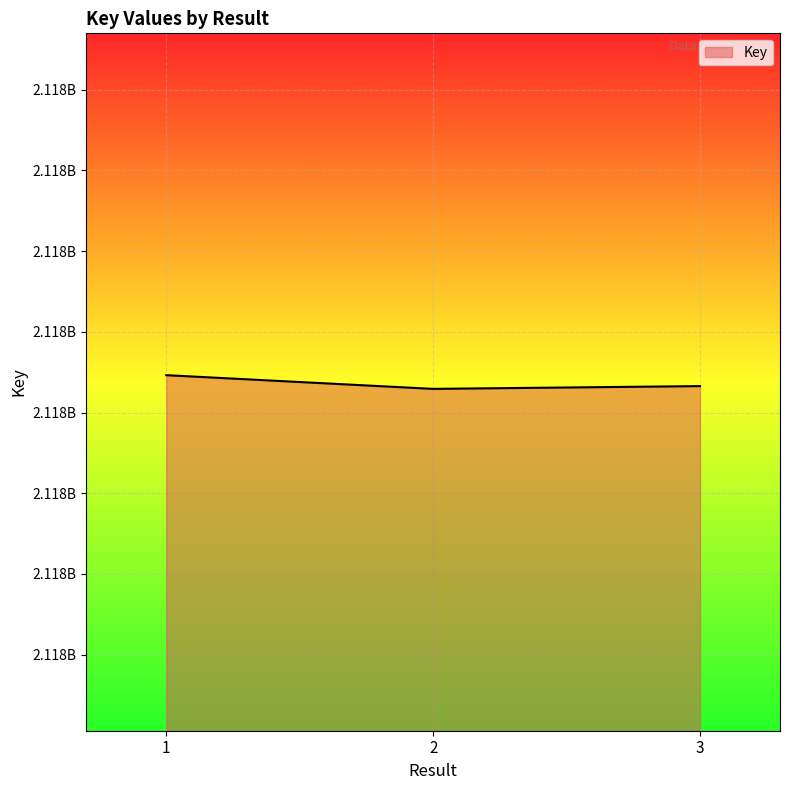

Rank the categories by value from lowest to highest.

2, 3, 1